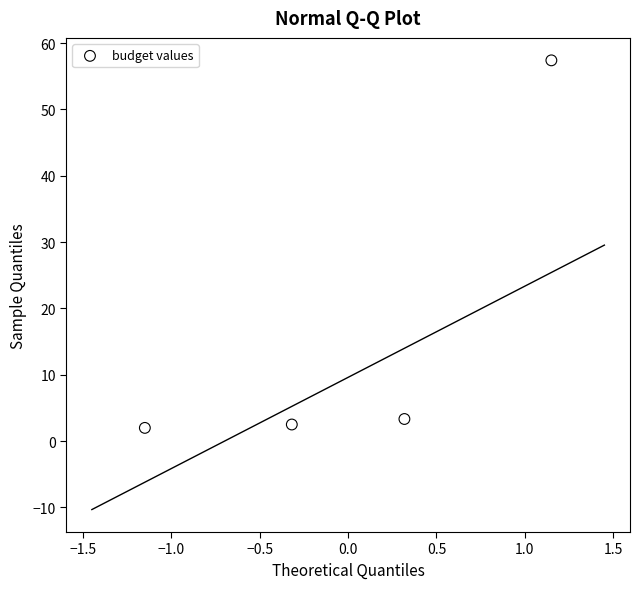

What Y value in the scatter plot is closest to 29?

3.3